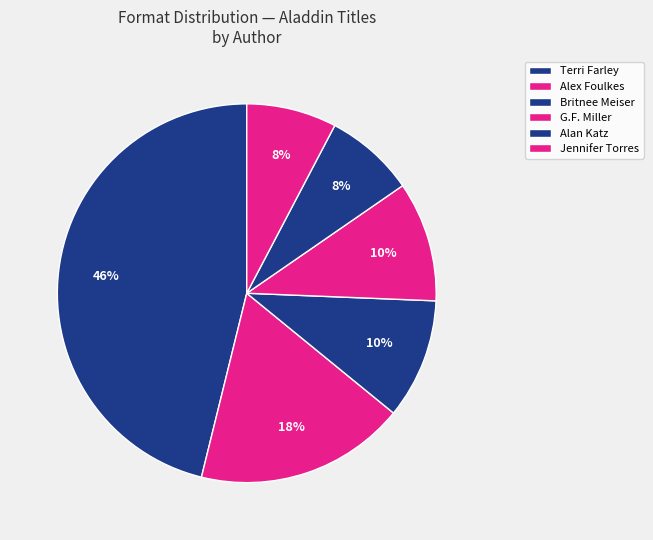

Count the number of slices in the pie.

6